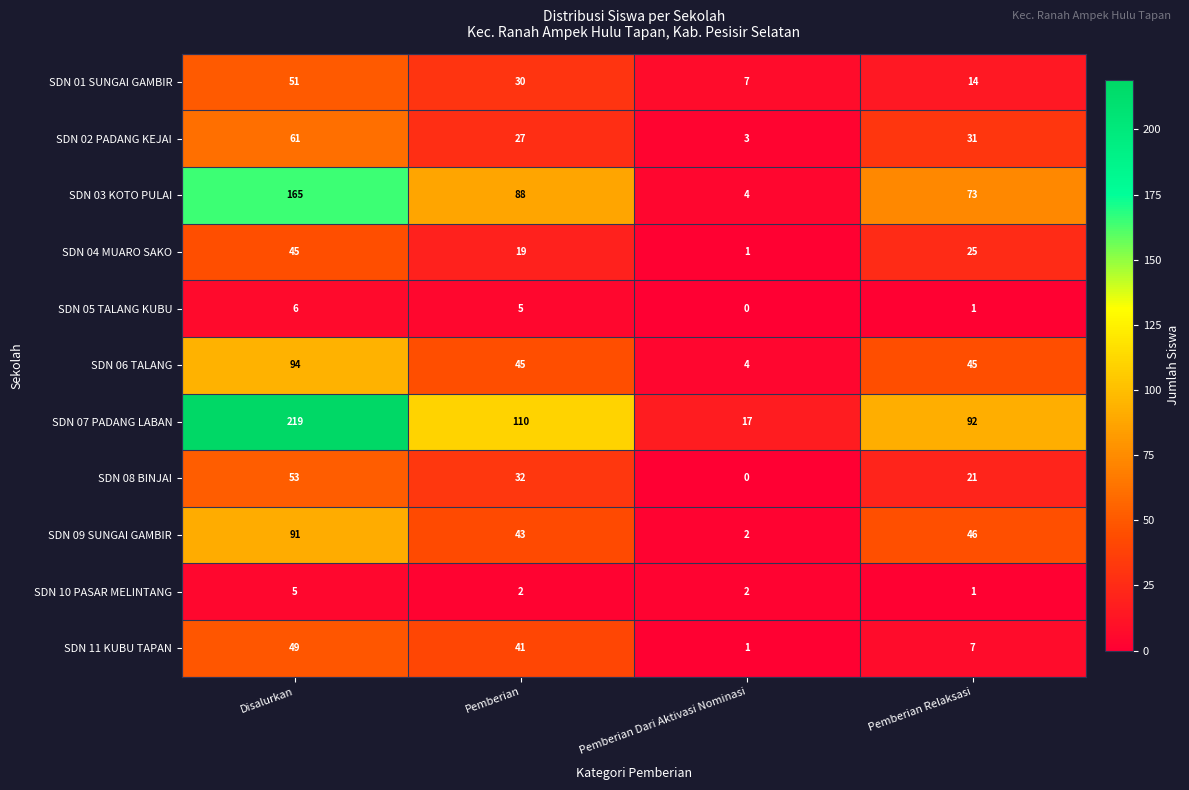

Between Disalurkan and Pemberian Relaksasi, which series saw the biggest shift?

SDN 07 PADANG LABAN